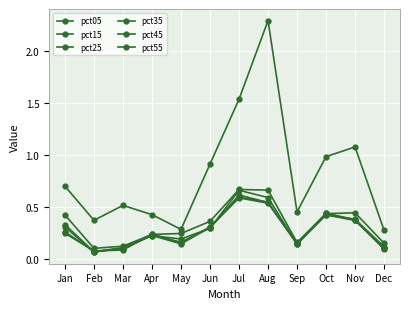

In pct55, how many points are lower than both neighbors (excluding endpoints)?

3